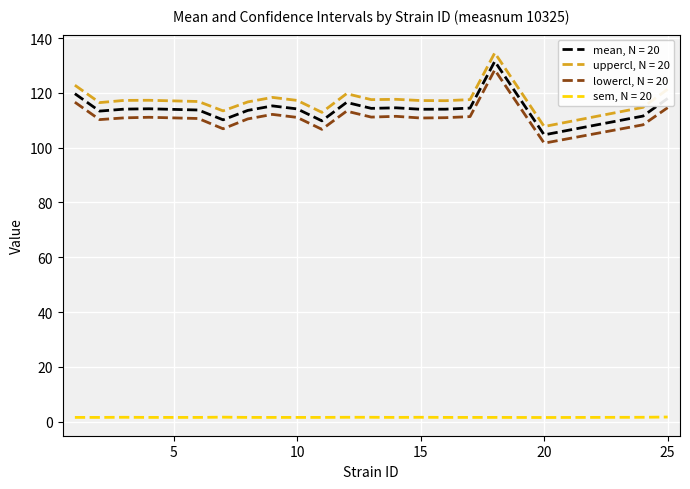

Rank the series by their maximum value, from highest to lowest.

uppercl, N = 20, mean, N = 20, lowercl, N = 20, sem, N = 20